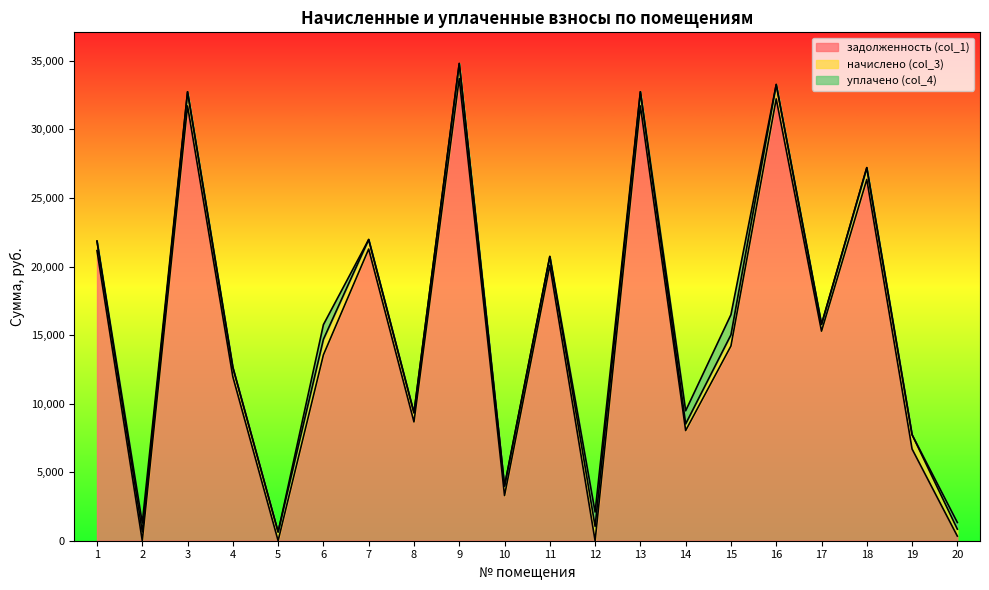

What is the sum of all уплачено (col_4) values?

5682.5